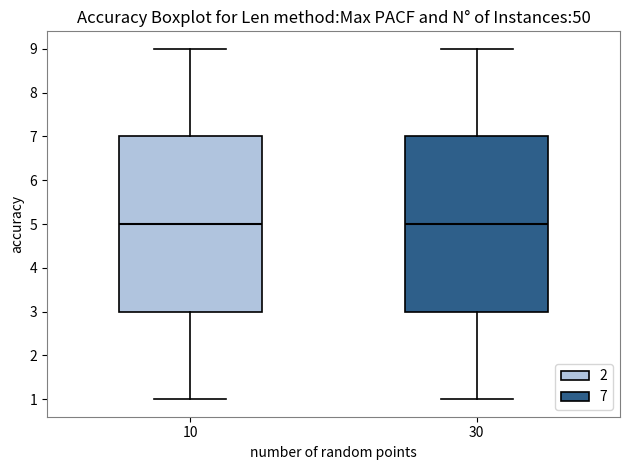

Reading left to right, read every box against the y-axis: the position of its median line, the range the box covers, and the ends of its whiskers. The values are not printed on the chart, so give them approximately, as read against the axis.

10: median 5, box 3 to 7, whiskers 1 to 9
30: median 5, box 3 to 7, whiskers 1 to 9